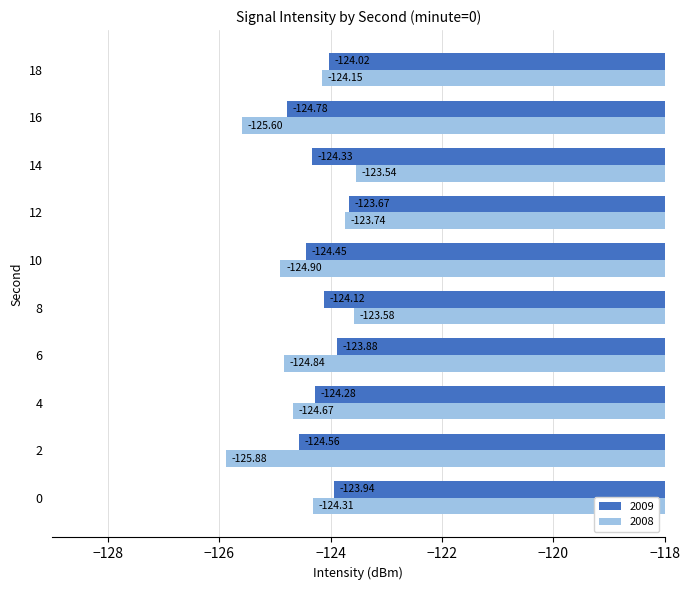

List the series in order of their overall mean, highest first.

2009, 2008